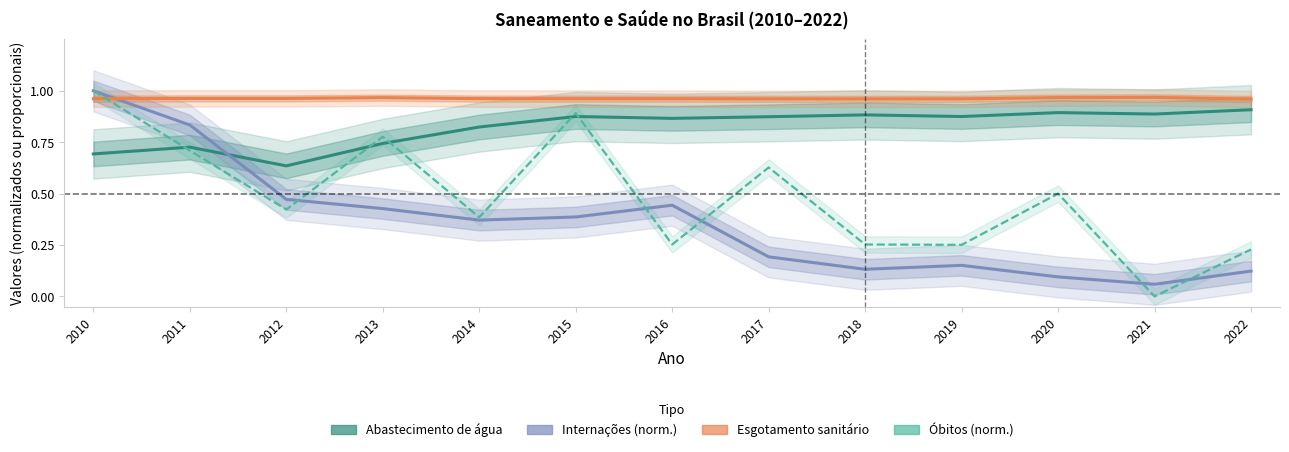

Reading left to right, list all the values displayed in this chart.

Parcela com abastecimento de água: 0.7	0.7	0.6	0.7	0.8	0.9	0.9	0.9	0.9	0.9	0.9	0.9	0.9
Taxa de internações (normalizada): 1.0	0.8	0.5	0.4	0.4	0.4	0.4	0.2	0.1	0.2	0.1	0.1	0.1
Parcela com esgotamento sanitário: 1.0	1.0	1.0	1.0	1.0	1.0	1.0	1.0	1.0	1.0	1.0	1.0	1.0
Taxa de óbitos (normalizada): 1.0	0.7	0.4	0.8	0.4	0.9	0.3	0.6	0.3	0.3	0.5	0.0	0.2